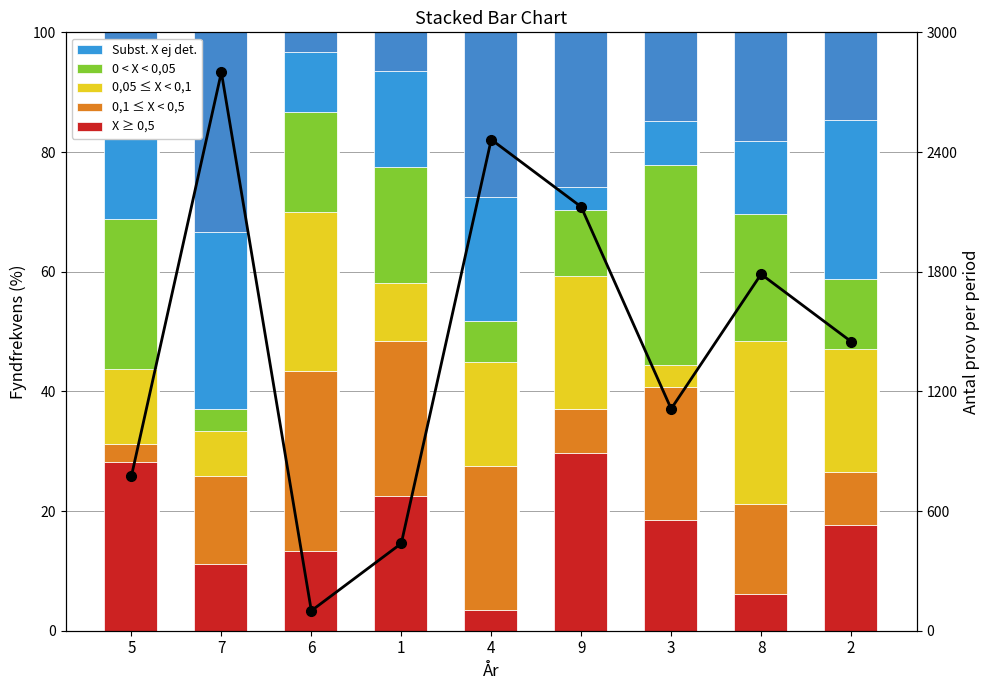

What is the sum of all Antal prov values?

13050.0